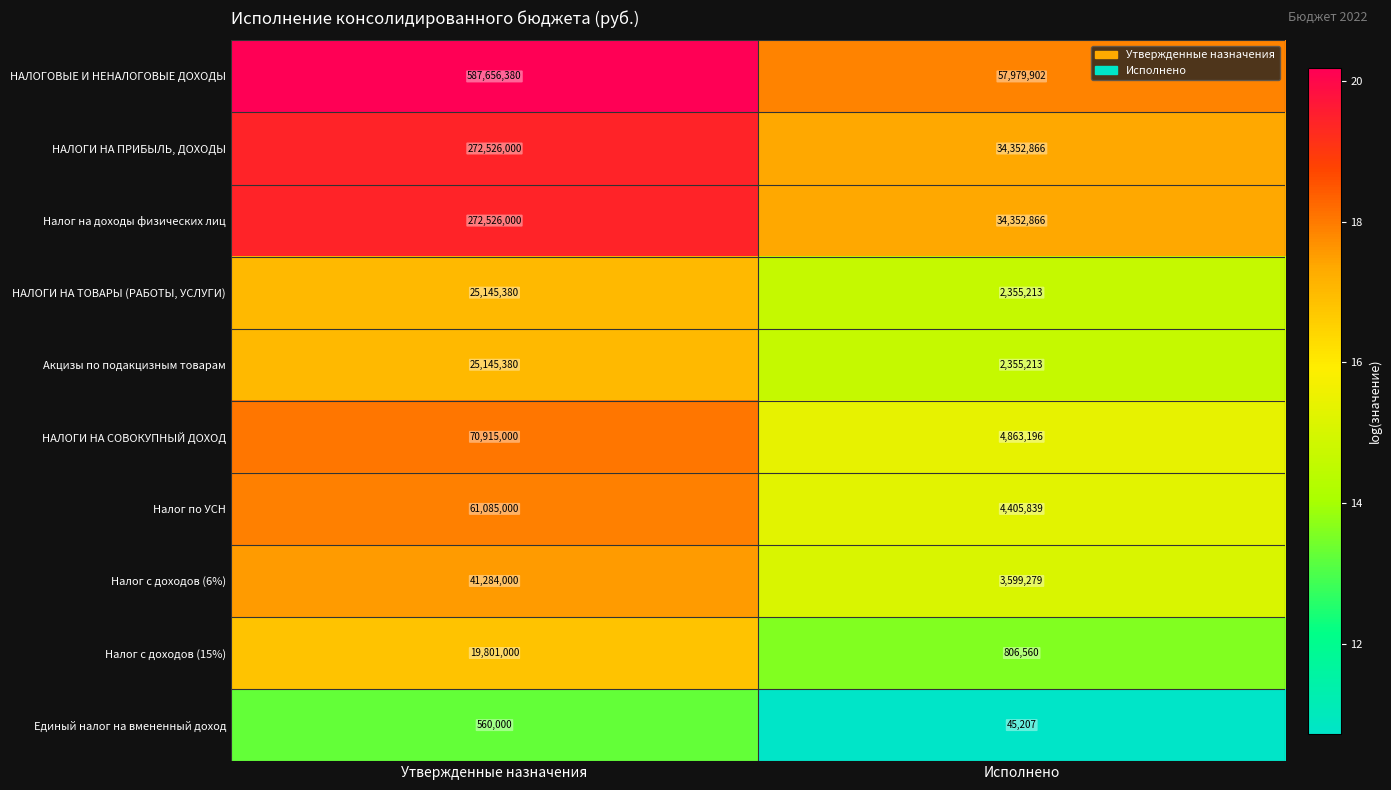

What is the average value of the Налог с доходов (15%) series?

10303780